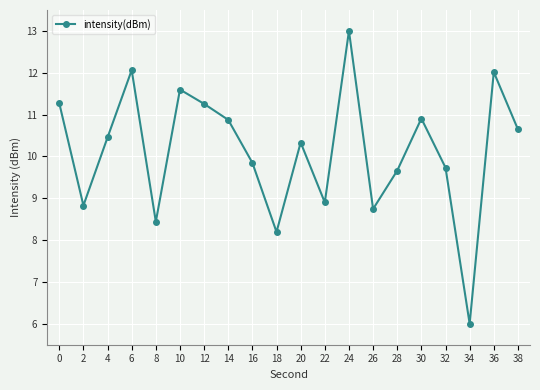

What is the sum of the values at 2 and 8?

17.3